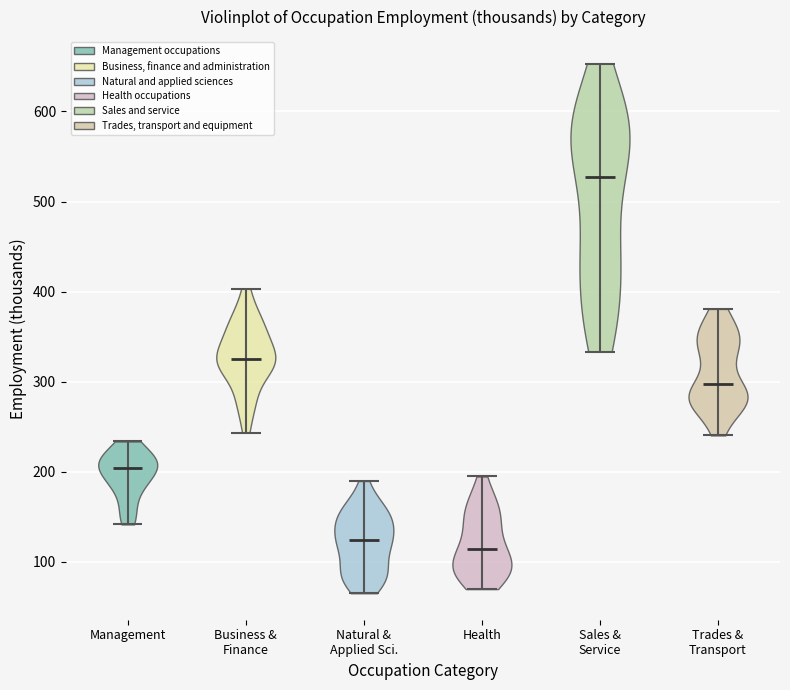

Reading left to right, read every violin against the y-axis: where its median line is, and the lowest and highest points it reaches. The values are not printed on the chart, so give them approximately, as read against the axis.

Management: median line 200, lowest point 140, highest point 230
Business & Finance: median line 330, lowest point 240, highest point 400
Natural & Applied Sci.: median line 120, lowest point 70, highest point 190
Health: median line 110, lowest point 70, highest point 190
Sales & Service: median line 530, lowest point 330, highest point 650
Trades & Transport: median line 300, lowest point 240, highest point 380